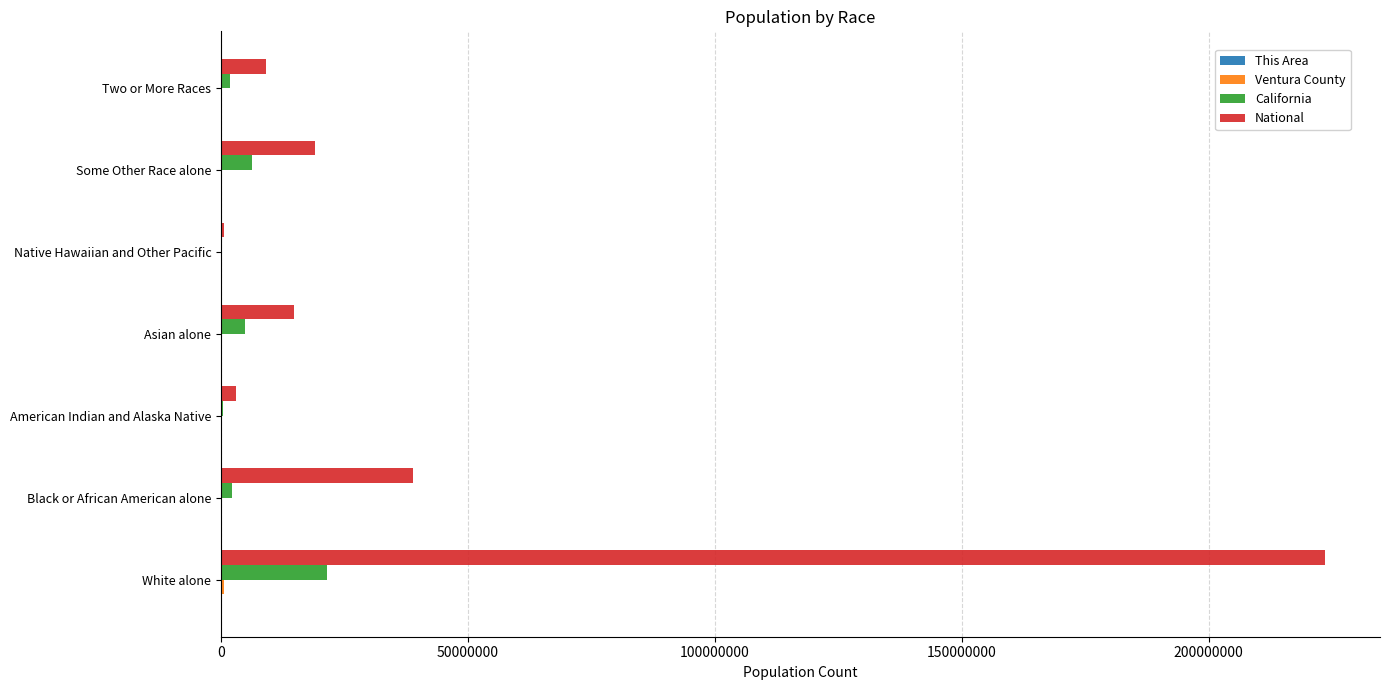

Which label corresponds to the largest value in the chart?

White alone